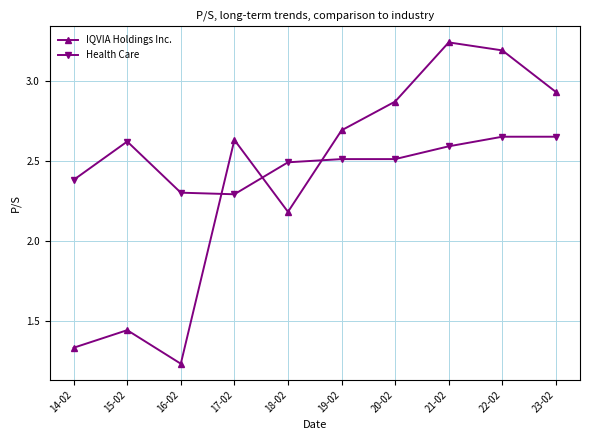

Which category has the lowest value in the IQVIA Holdings Inc. series?

16-02